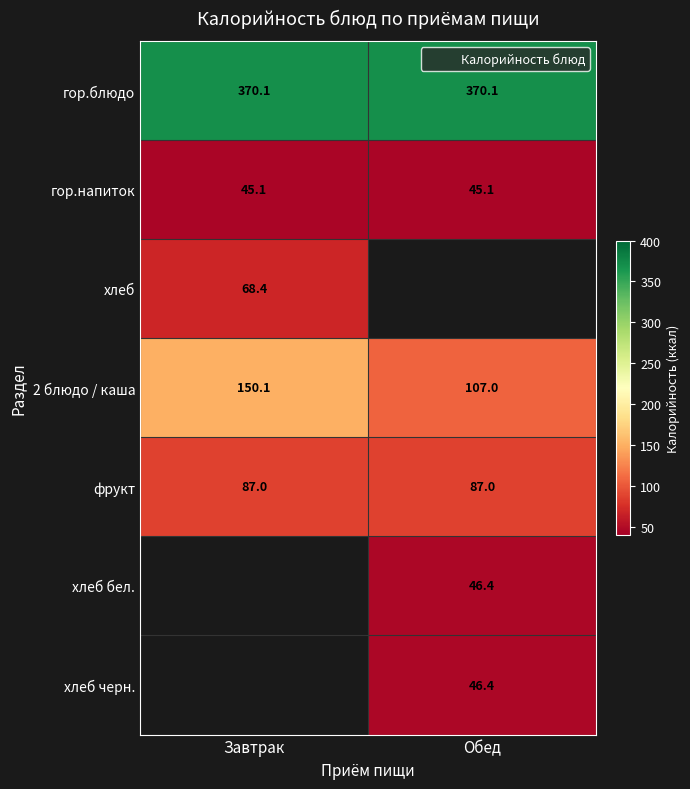

At which label does гор.блюдо reach its peak?

Завтрак